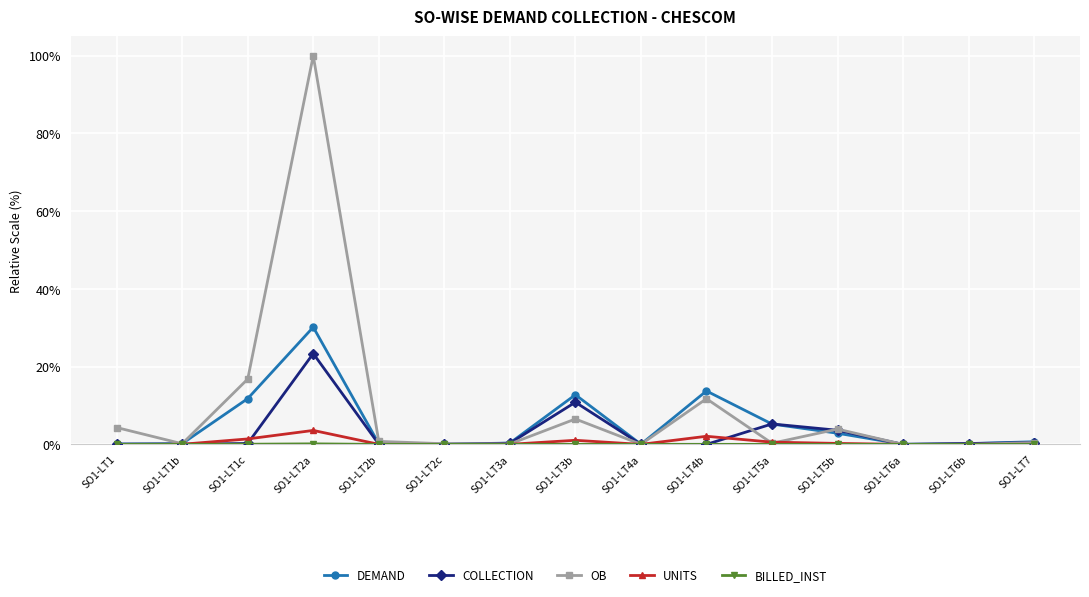

Which series has the widest spread of values?

OB